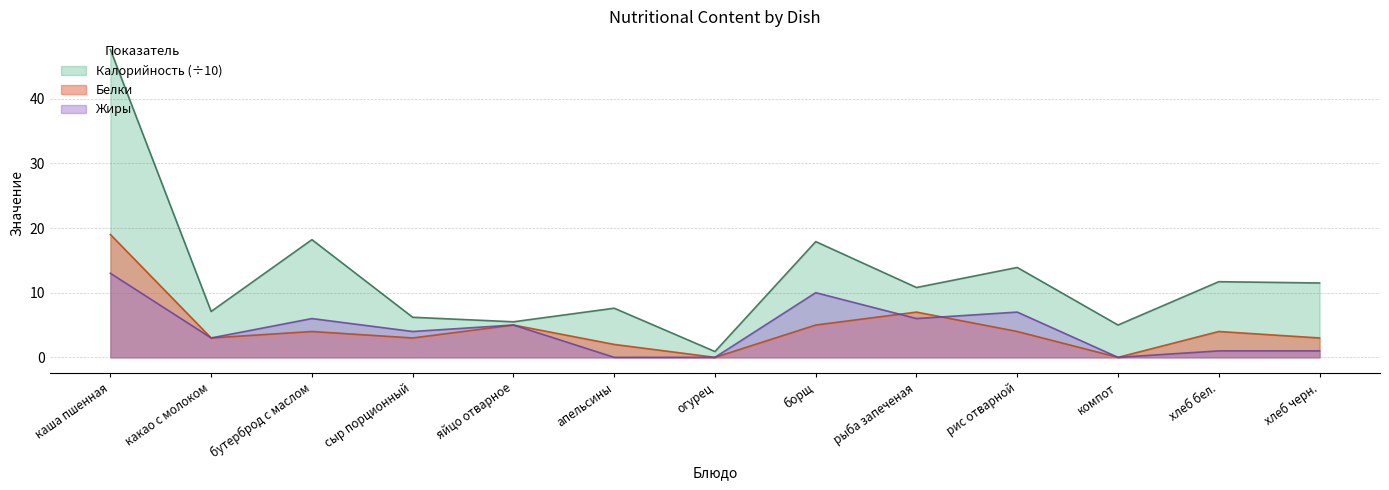

The value of Жиры at бутерброд с маслом is 10.3. True or false?

False